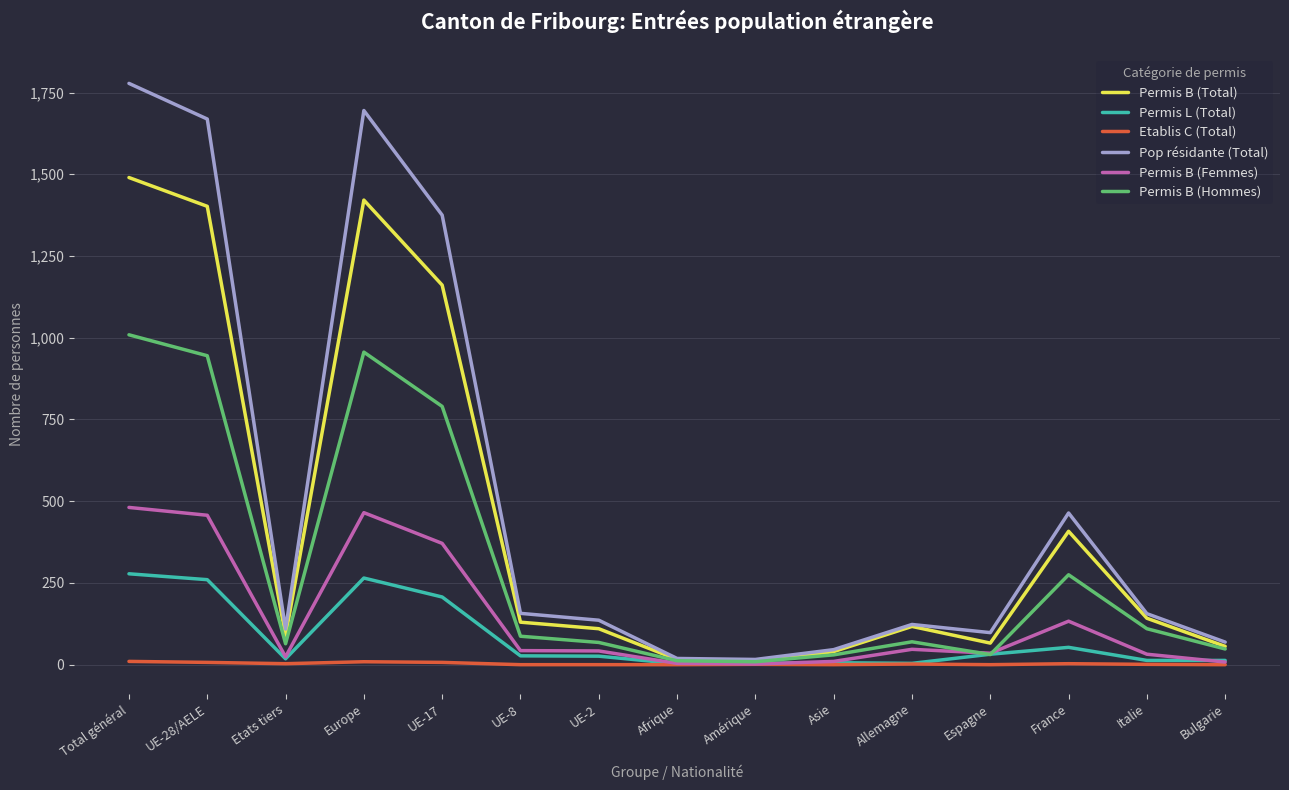

At how many categories does at least one series exceed 1123?

4